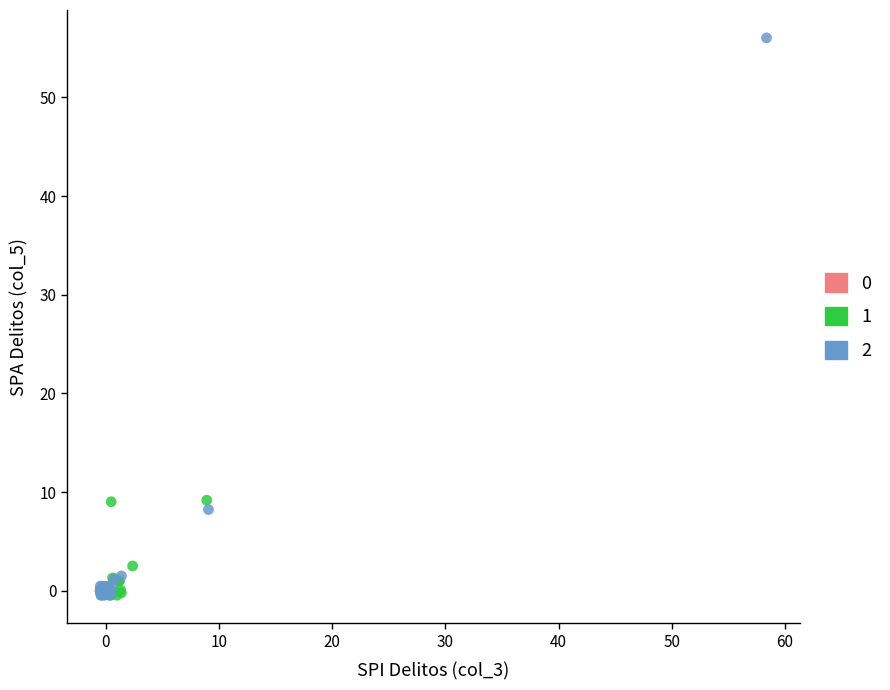

Which series reaches the maximum Y coordinate?

2